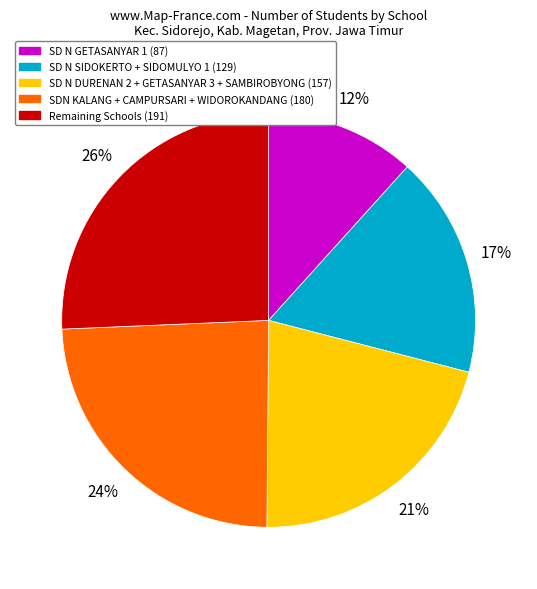

To the nearest percent, what is the average slice percentage?

20%